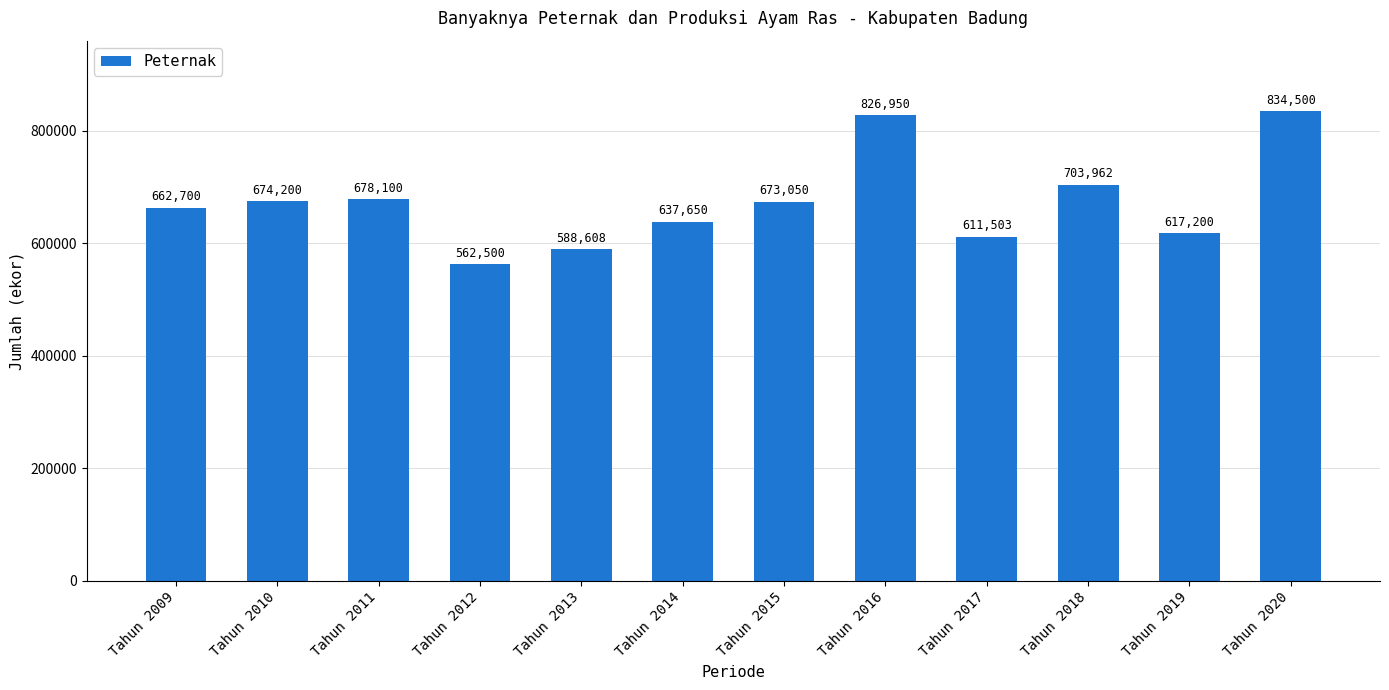

Count the number of categories in the chart.

12